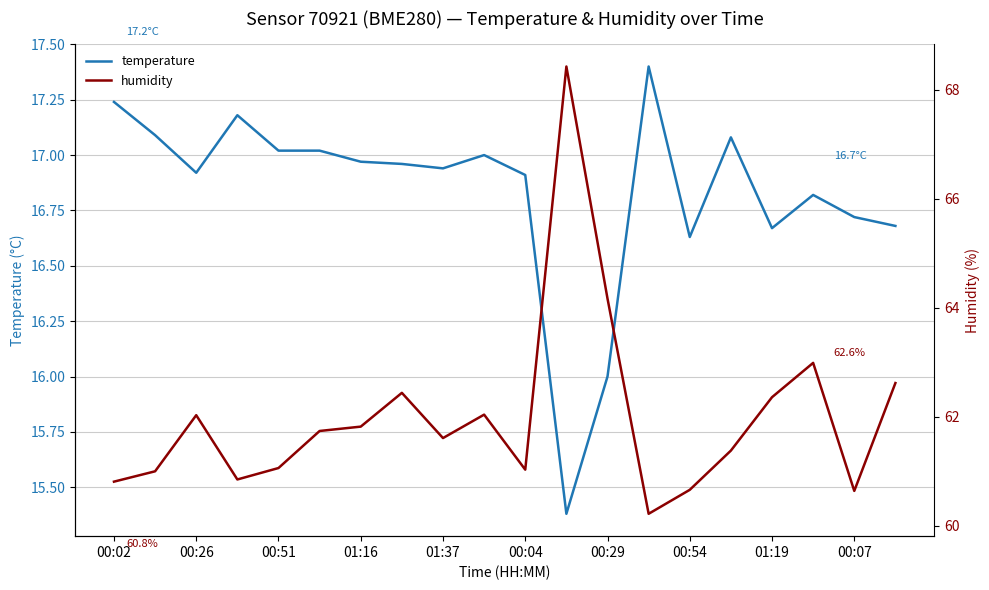

Rank the series by their maximum value, from highest to lowest.

humidity, temperature